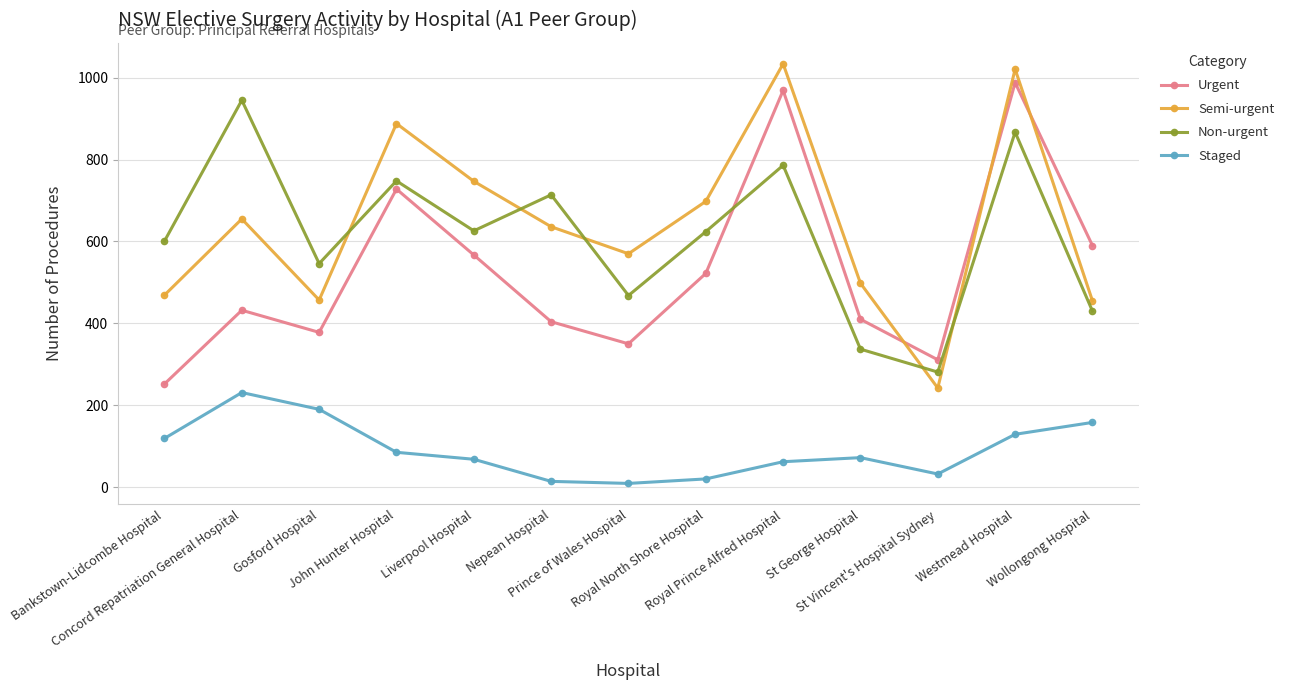

Rank the series by their maximum value, from lowest to highest.

Staged, Non-urgent, Urgent, Semi-urgent